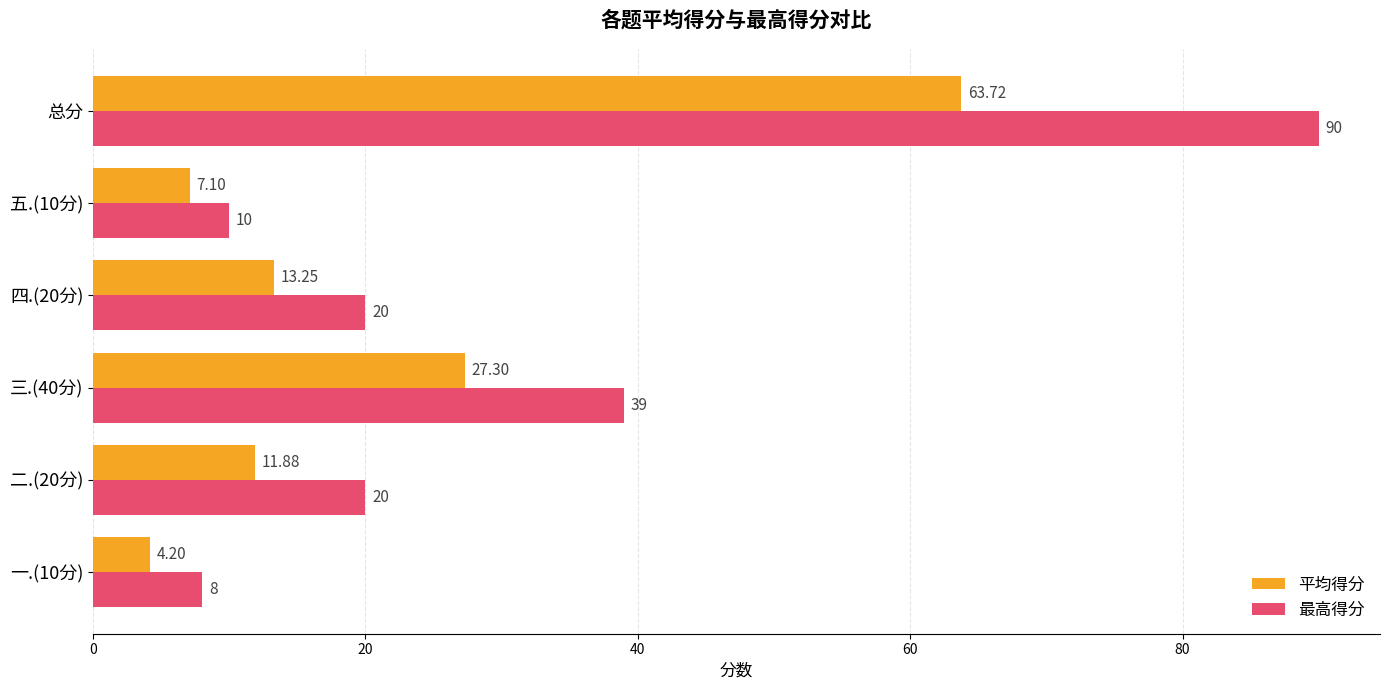

At how many categories does at least one series exceed 16?

4